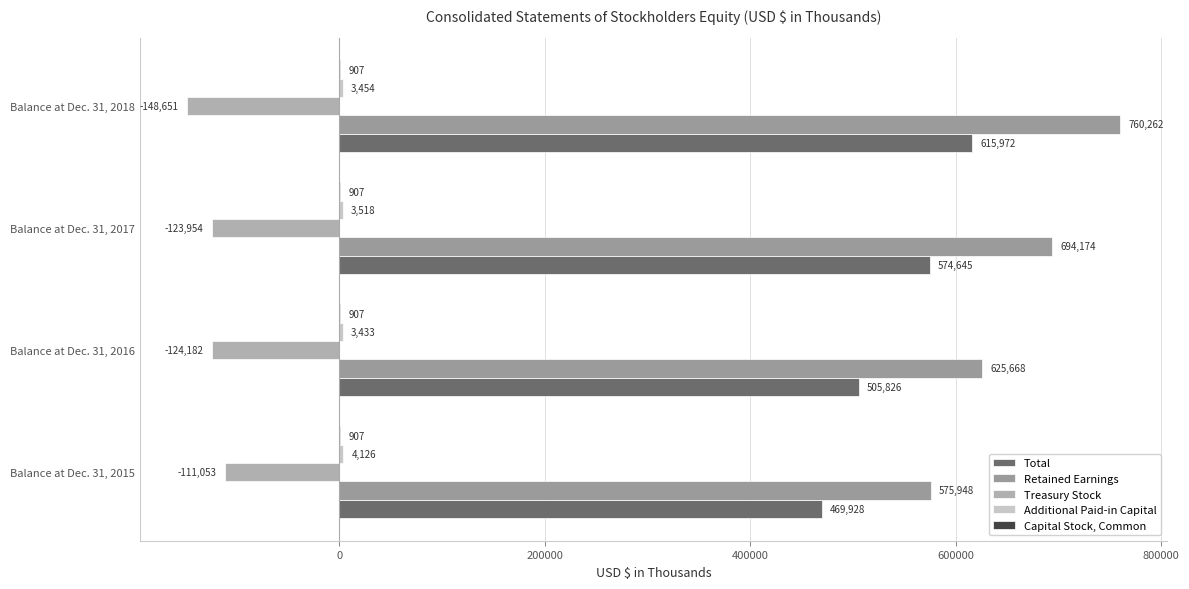

Reading left to right, transcribe all the data shown in this chart.

Total: 469928.0	505826.0	574645.0	615972.0
Retained Earnings: 575948.0	625668.0	694174.0	760262.0
Treasury Stock: -111053.0	-124182.0	-123954.0	-148651.0
Additional Paid-in Capital: 4126.0	3433.0	3518.0	3454.0
Capital Stock, Common: 0.1	0.1	0.1	0.1